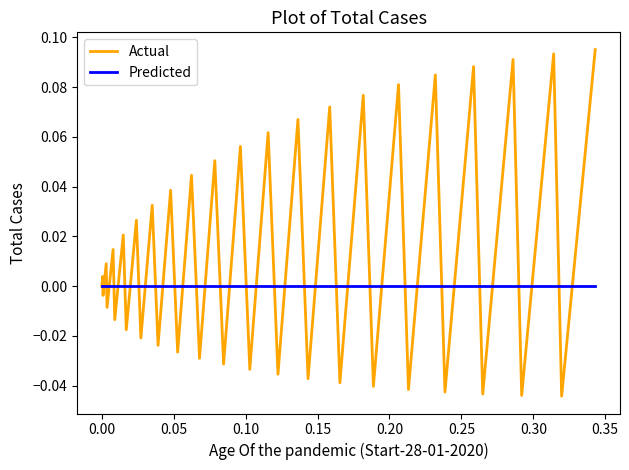

Rank the series by their maximum value, from highest to lowest.

Actual, Predicted